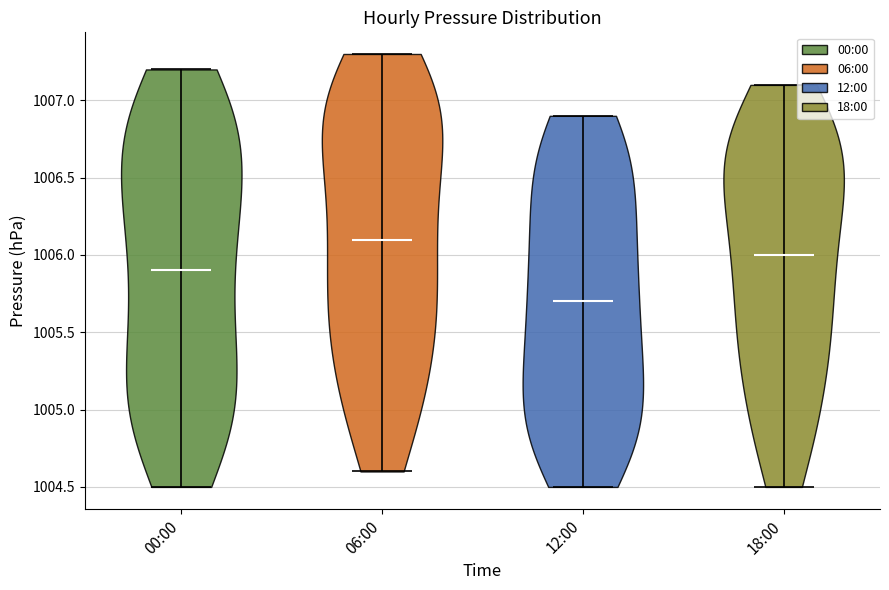

Reading left to right, read every violin against the y-axis: where its median line is, and the lowest and highest points it reaches. The values are not printed on the chart, so give them approximately, as read against the axis.

00:00: median line 1005.9, lowest point 1004.5, highest point 1007.2
06:00: median line 1006.1, lowest point 1004.6, highest point 1007.3
12:00: median line 1005.7, lowest point 1004.5, highest point 1006.9
18:00: median line 1006.0, lowest point 1004.5, highest point 1007.1